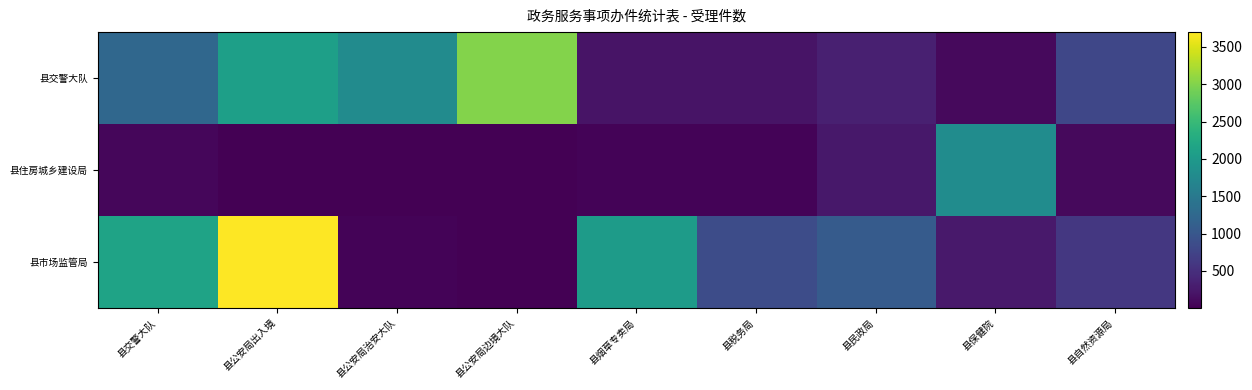

What is the difference between the highest and lowest values at 县交警大队?

2082